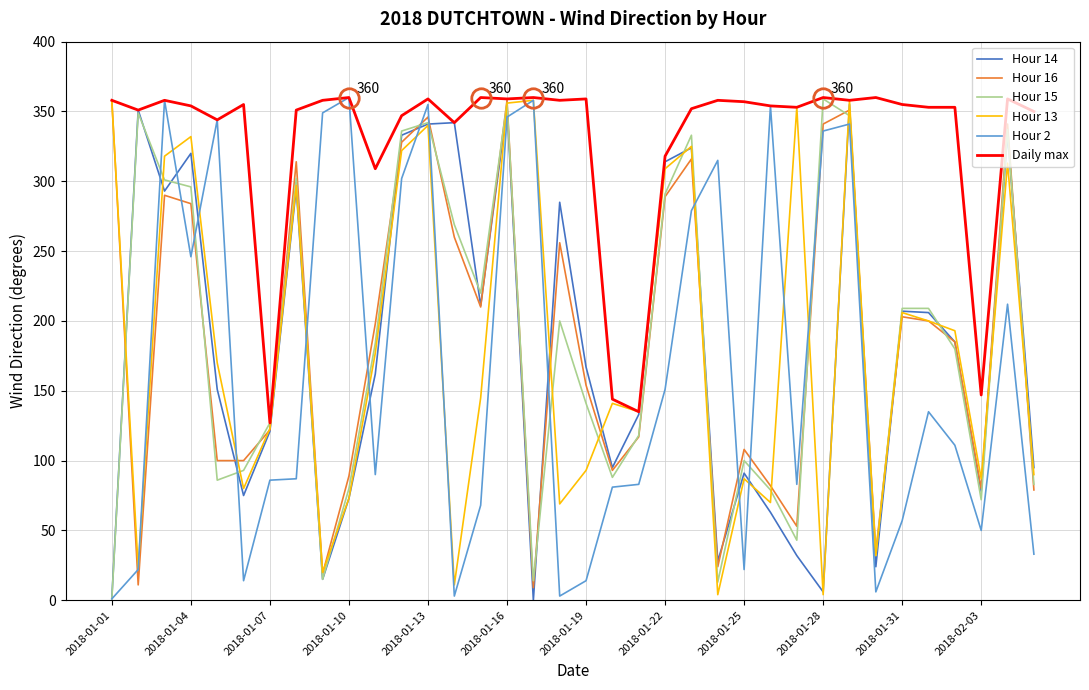

What is the maximum value for Hour 14?

355